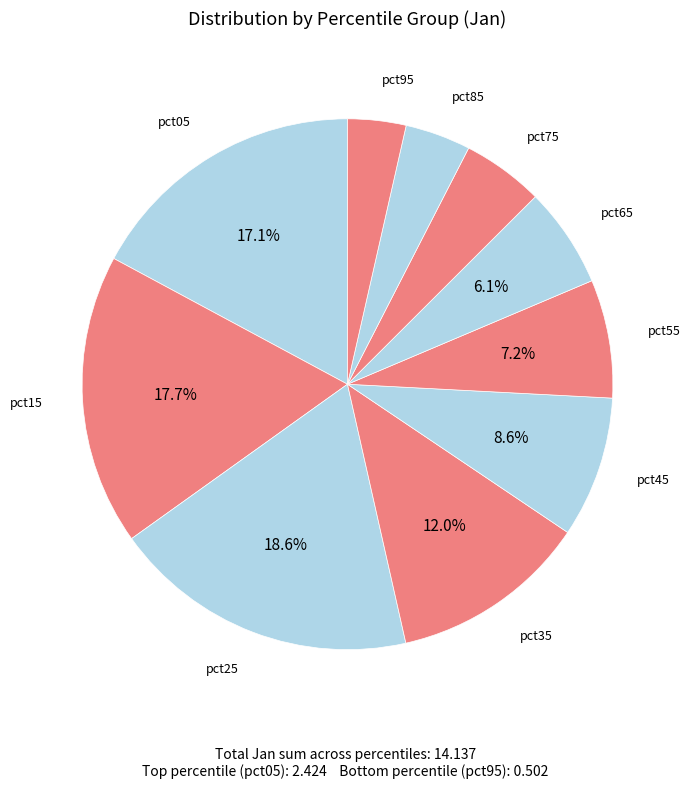

To the nearest percent, what percentage of the pie is pct55?

7%